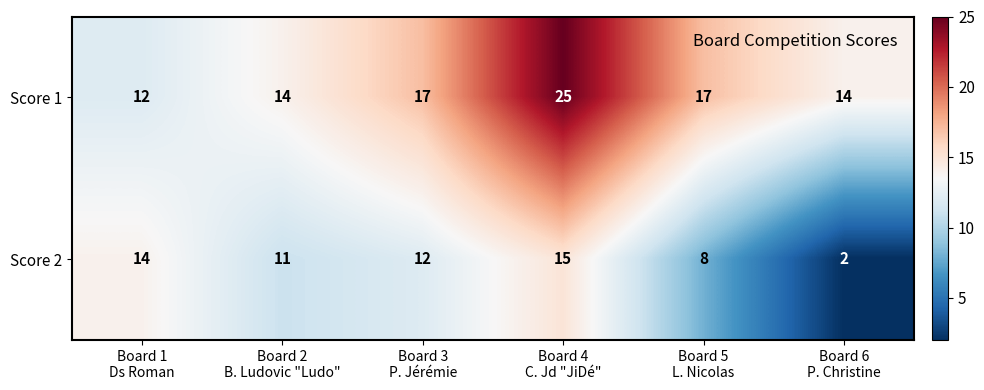

How many Score 1 values are between 14 and 17?

4